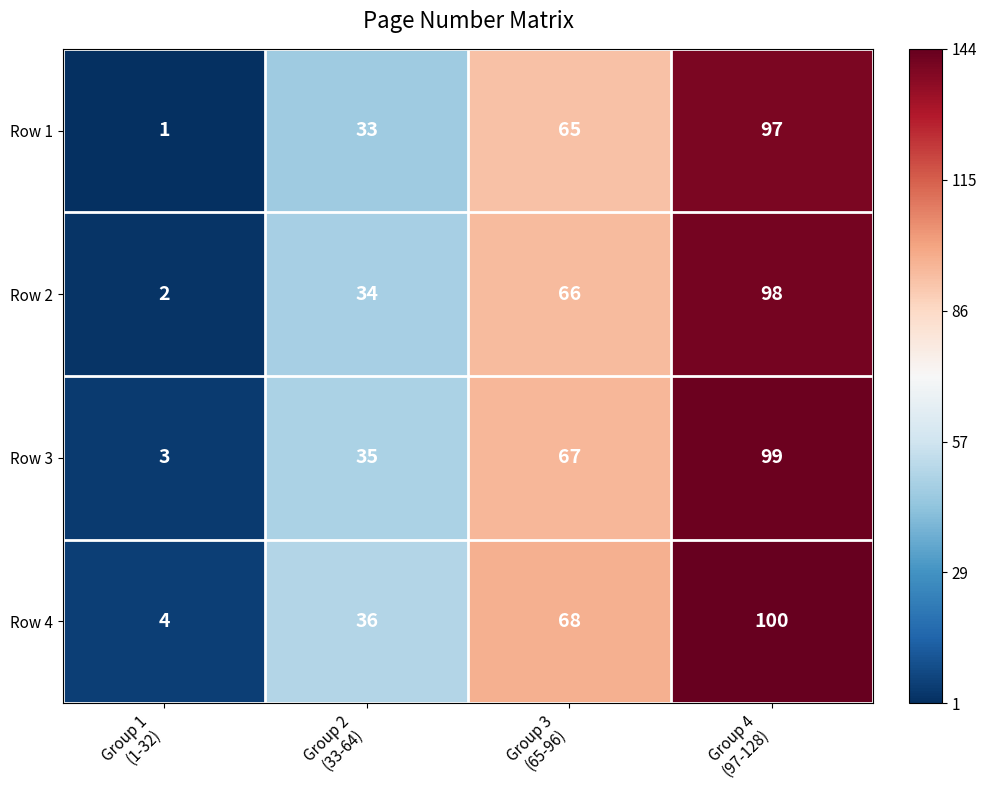

What is the maximum value for Row 4?

100